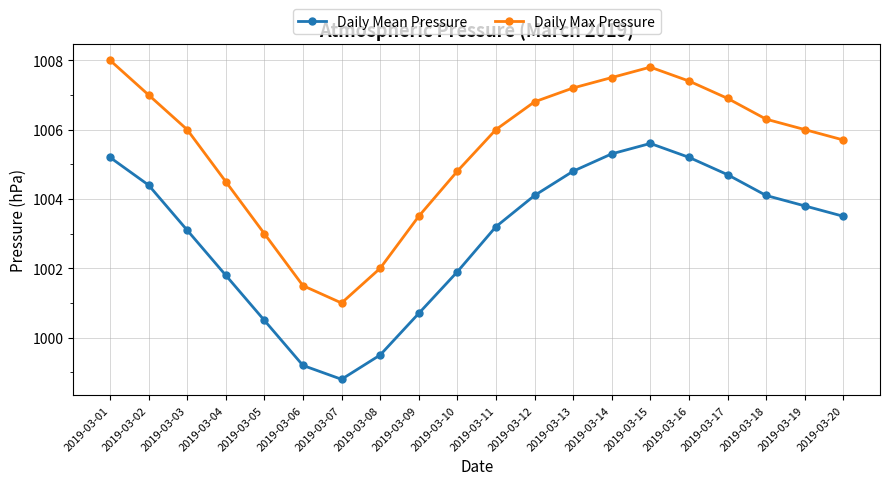

Which series has the largest total across all categories?

Daily Max Pressure